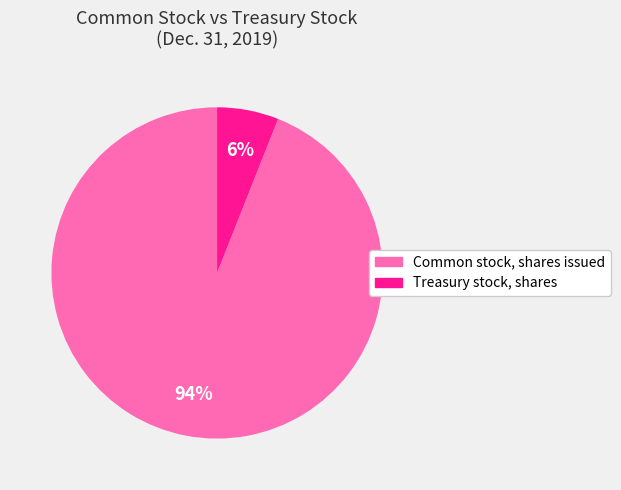

True or false: Treasury stock, shares accounts for 1% of the total.

False